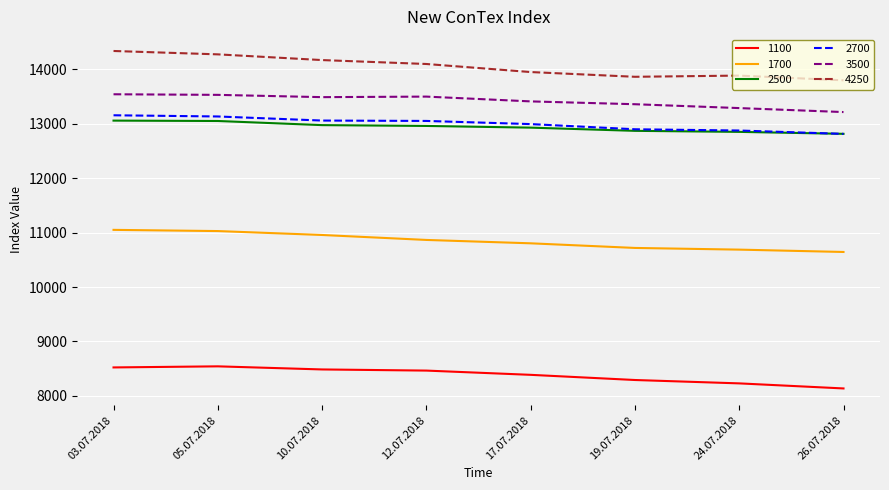

At which label is 4250 closest to 14066?

12.07.2018